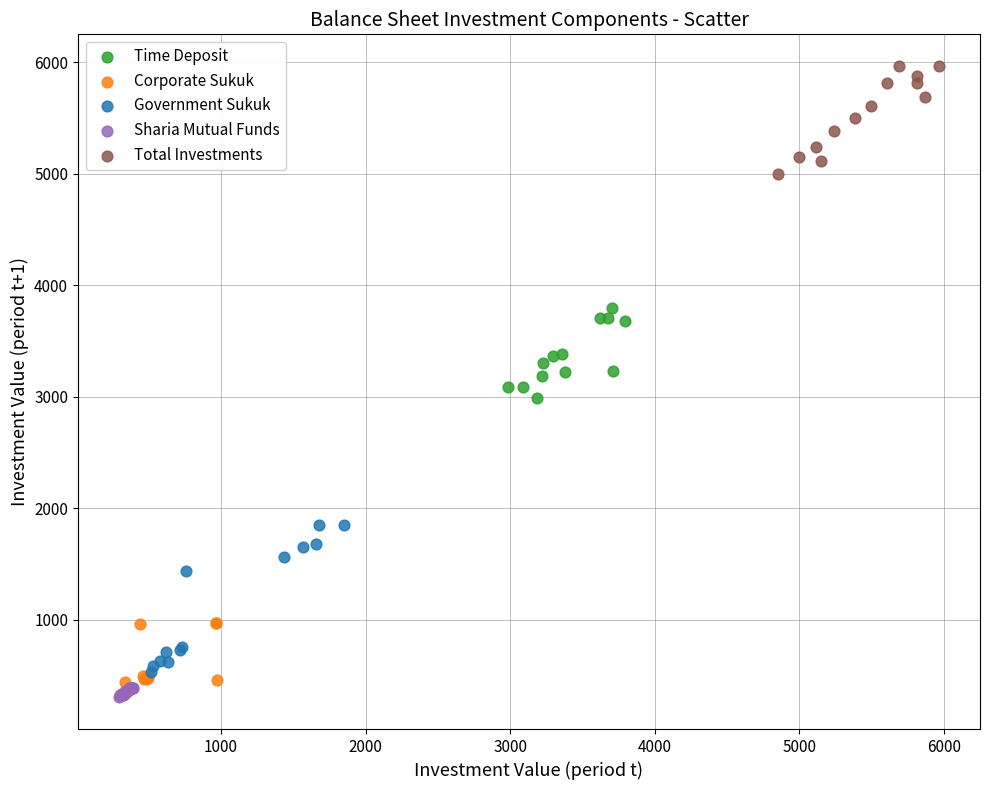

Which series reaches the maximum Y coordinate?

Total Investments